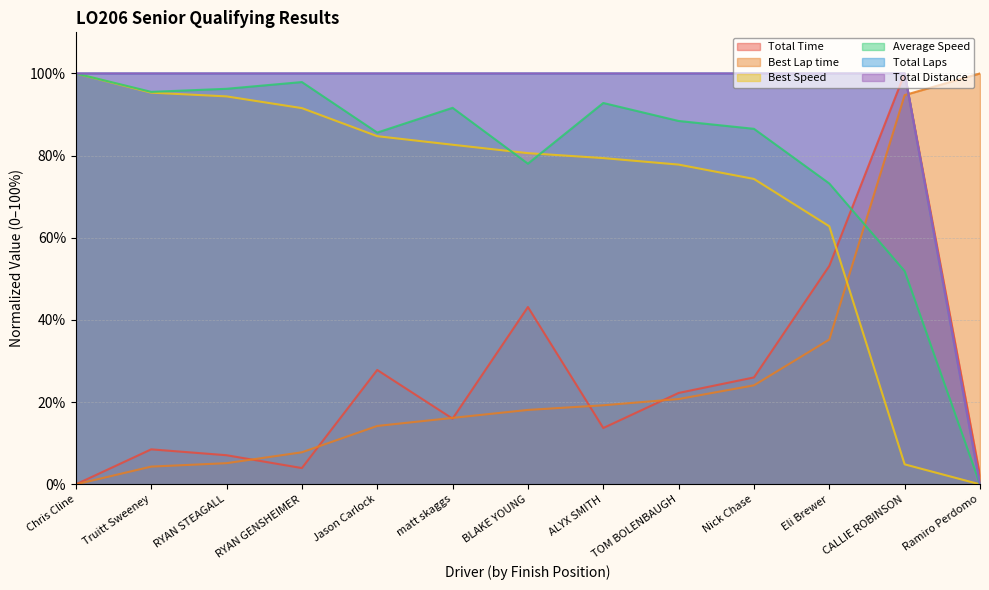

True or false: Total Laps and Best Speed intersect in this chart.

False